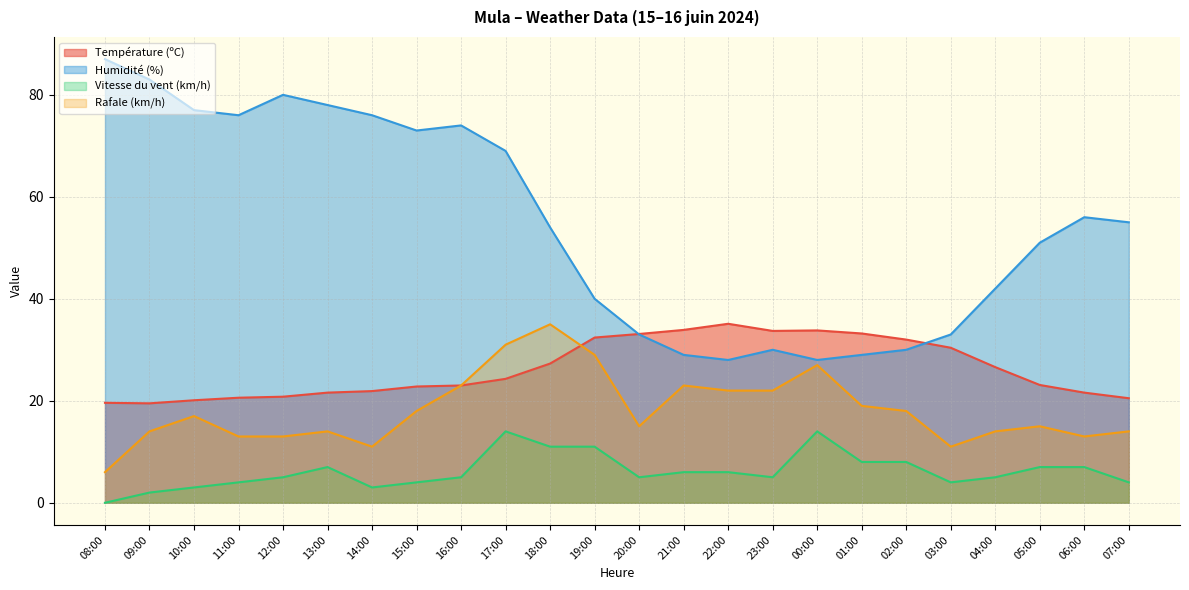

How many lines are shown in the chart?

4